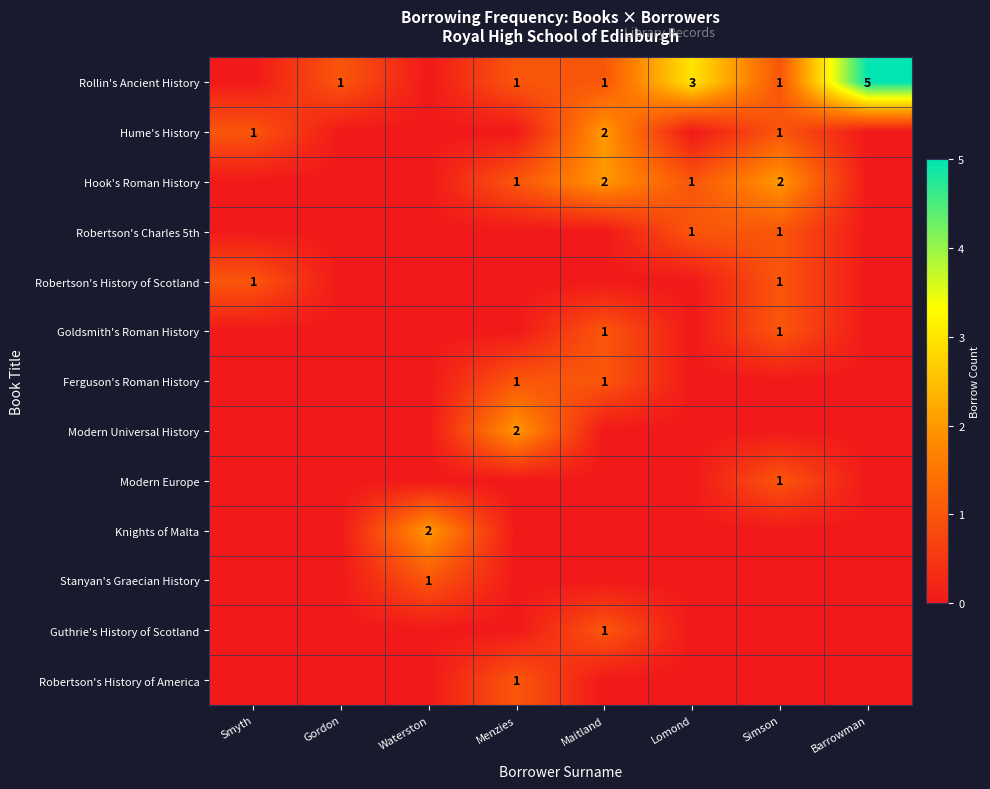

What is the sum of the Rollin's Ancient History values at Gordon and Barrowman?

6